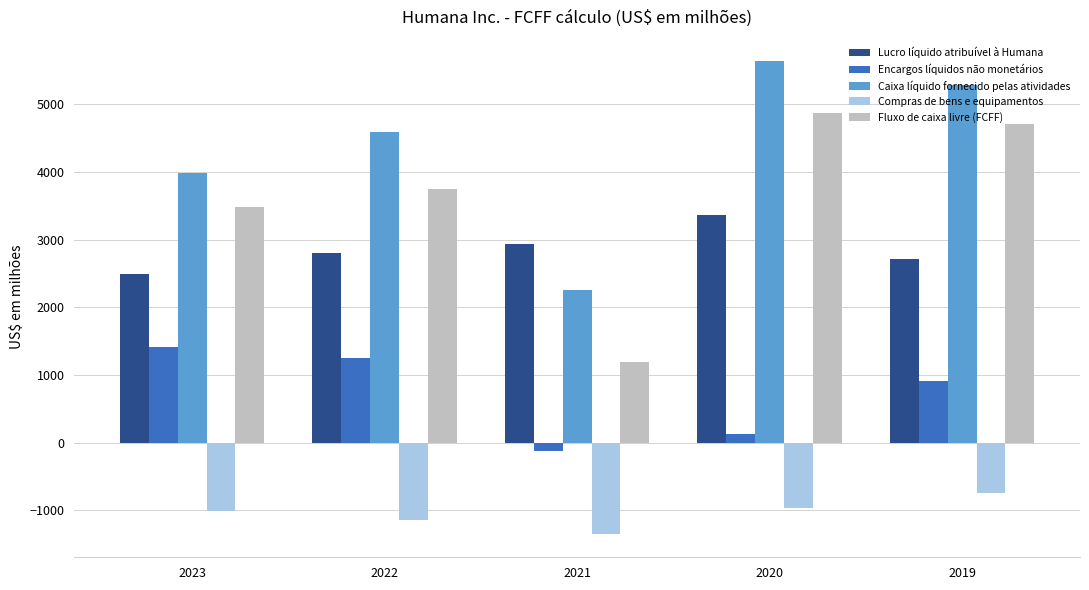

Reading left to right, transcribe all the data shown in this chart.

Lucro líquido atribuível à Humana: 2489	2806	2933	3367	2707
Encargos líquidos não monetários: 1416	1251	-116	129	914
Caixa líquido fornecido pelas atividades: 3981	4587	2262	5639	5284
Compras de bens e equipamentos: -1004	-1137	-1342	-964	-736
Fluxo de caixa livre (FCFF): 3482	3745	1191	4861	4713